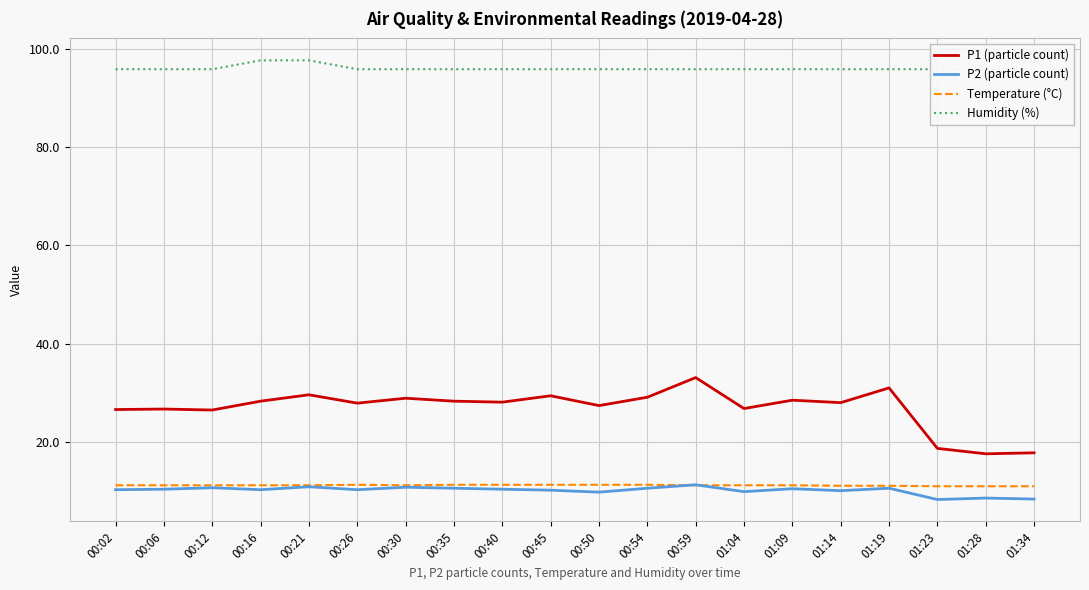

What is the sum of the Temperature (°C) values at 00:21 and 00:16?

22.4